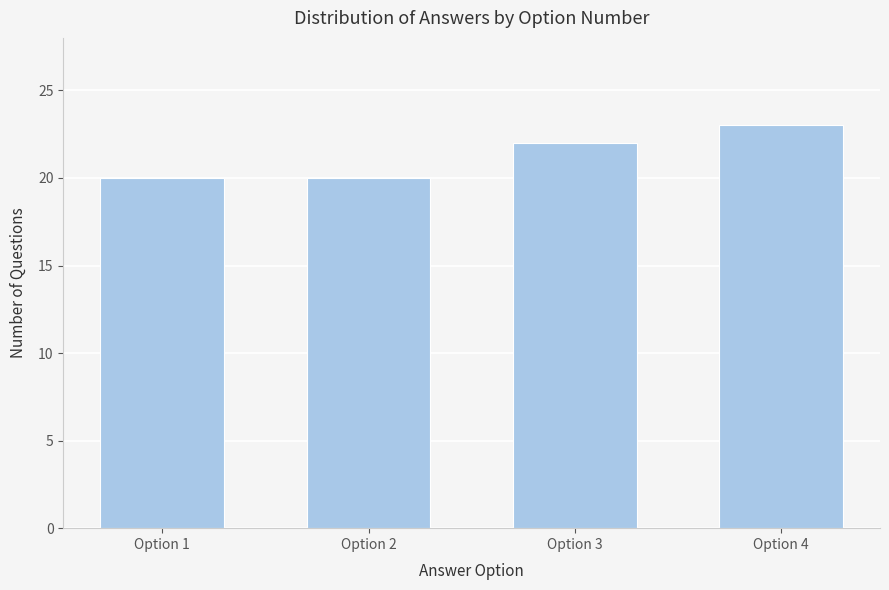

Reading left to right, list all the values displayed in this chart.

Option 1=20	Option 2=20	Option 3=22	Option 4=23